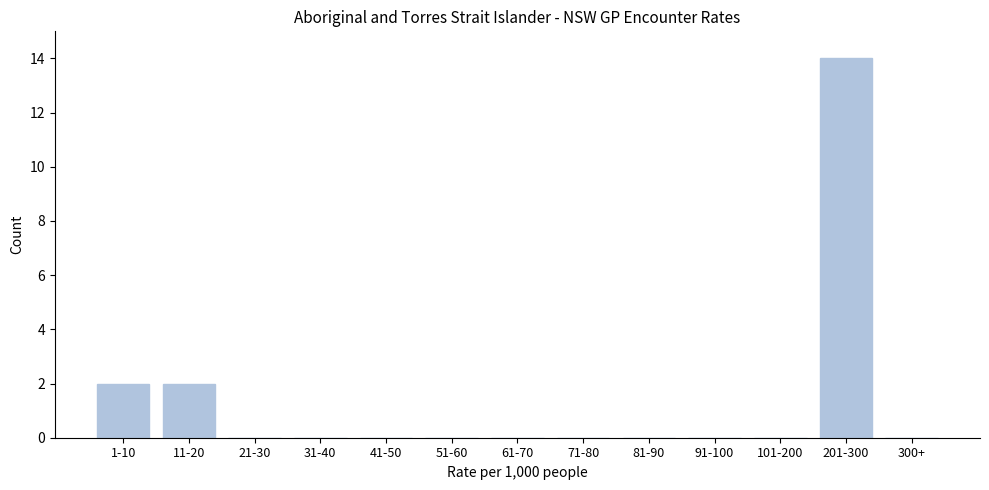

Reading left to right, list all the values displayed in this chart.

1-10=2	11-20=2	21-30=0	31-40=0	41-50=0	51-60=0	61-70=0	71-80=0	81-90=0	91-100=0	101-200=0	201-300=14	300+=0